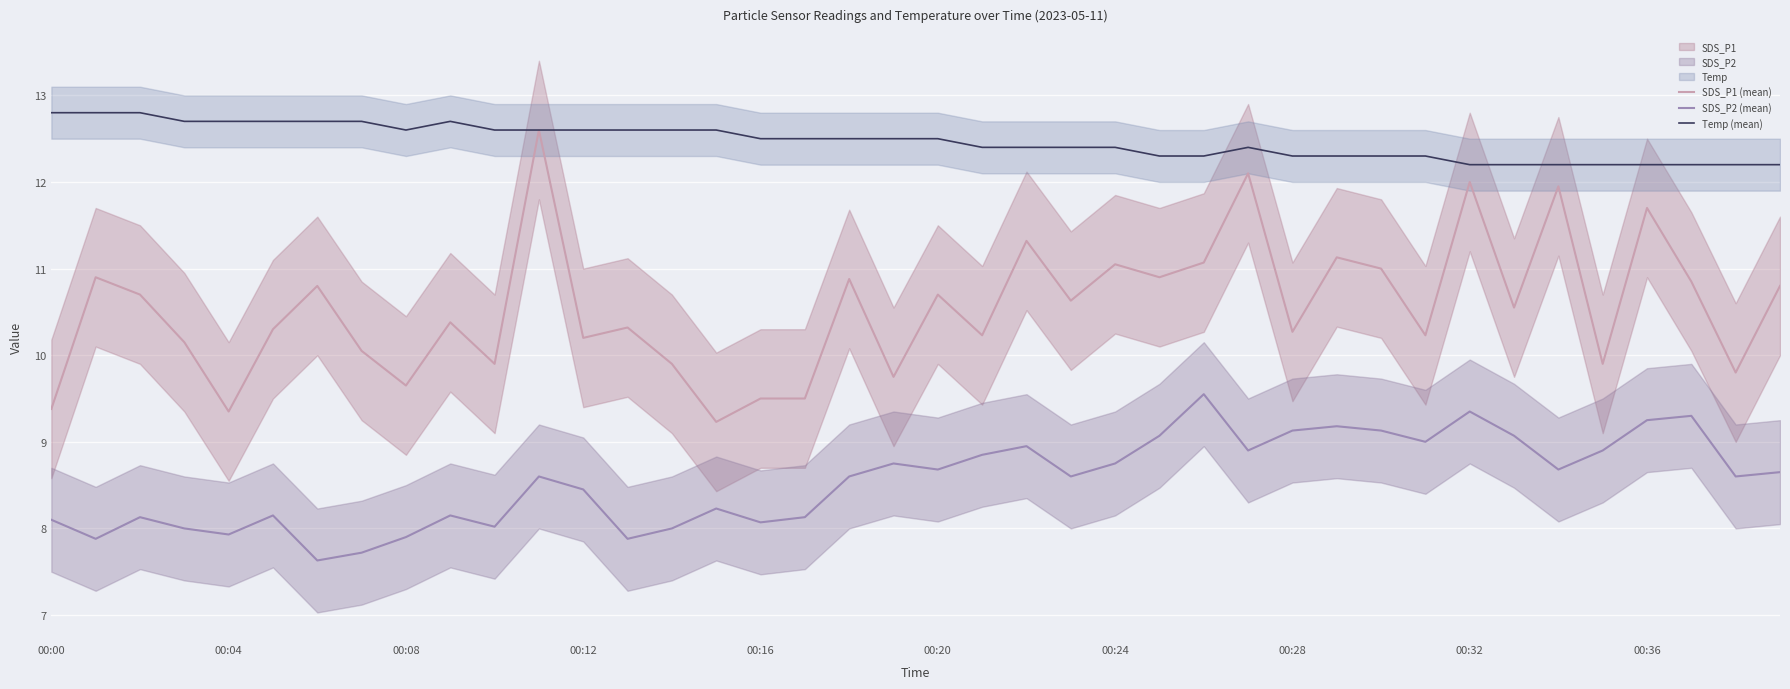

True or false: SDS_P2 (mean) and Temp (mean) cross at least once.

False